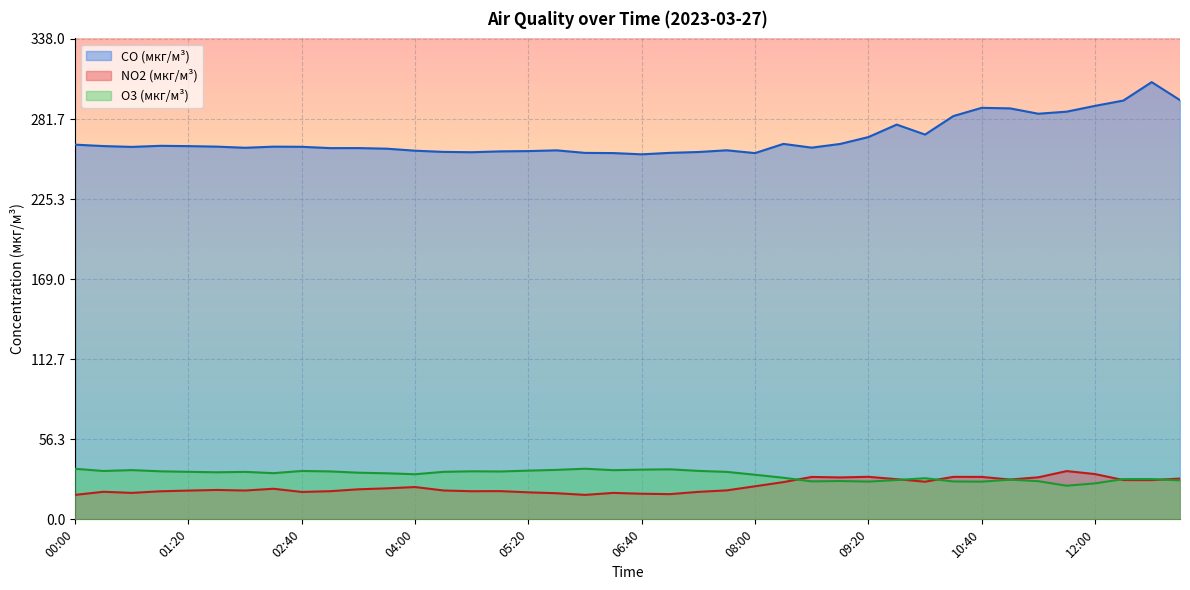

At which category does the chart reach its peak across all series?

12:40